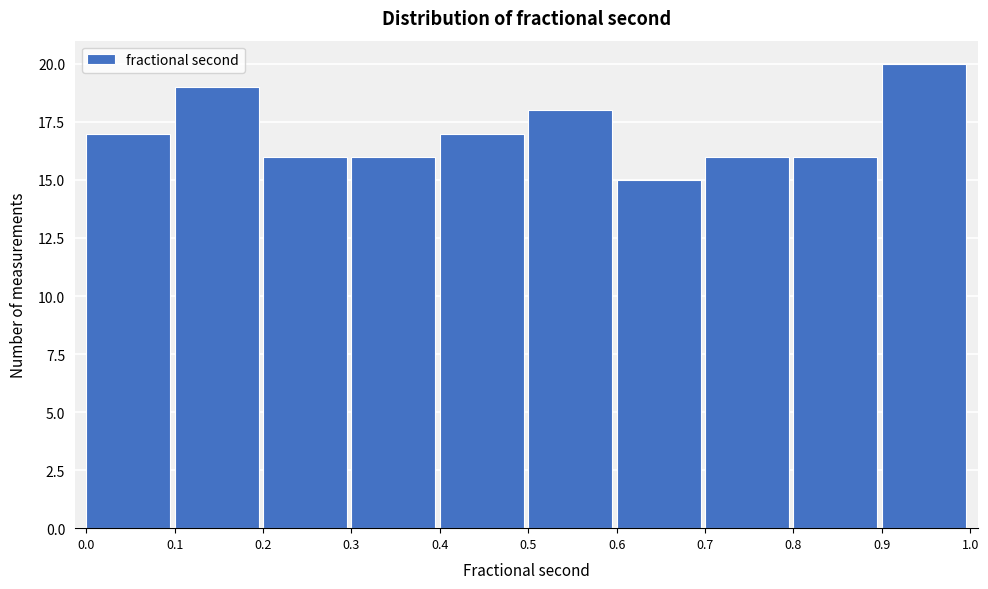

Reading left to right, transcribe all the data shown in this chart.

17	19	16	16	17	18	15	16	16	20